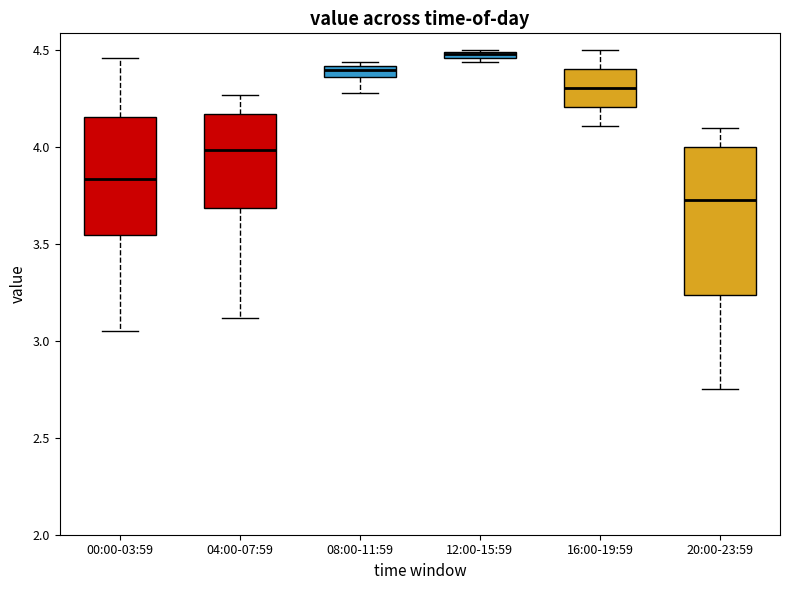

Where is the upper edge of the box for 00:00-03:59 on the y-axis? The values are not printed on the chart, so give them approximately, as read against the axis.

4.15